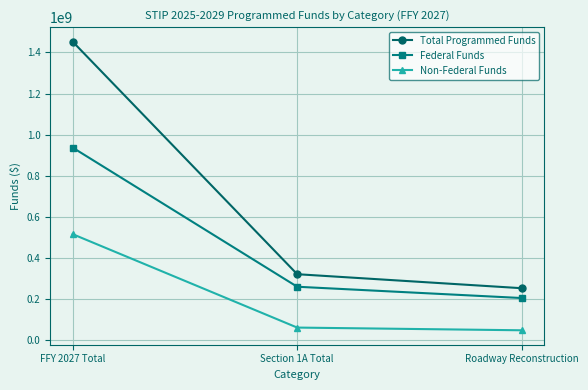

At which label is Federal Funds closest to 570899001?

Section 1A Total